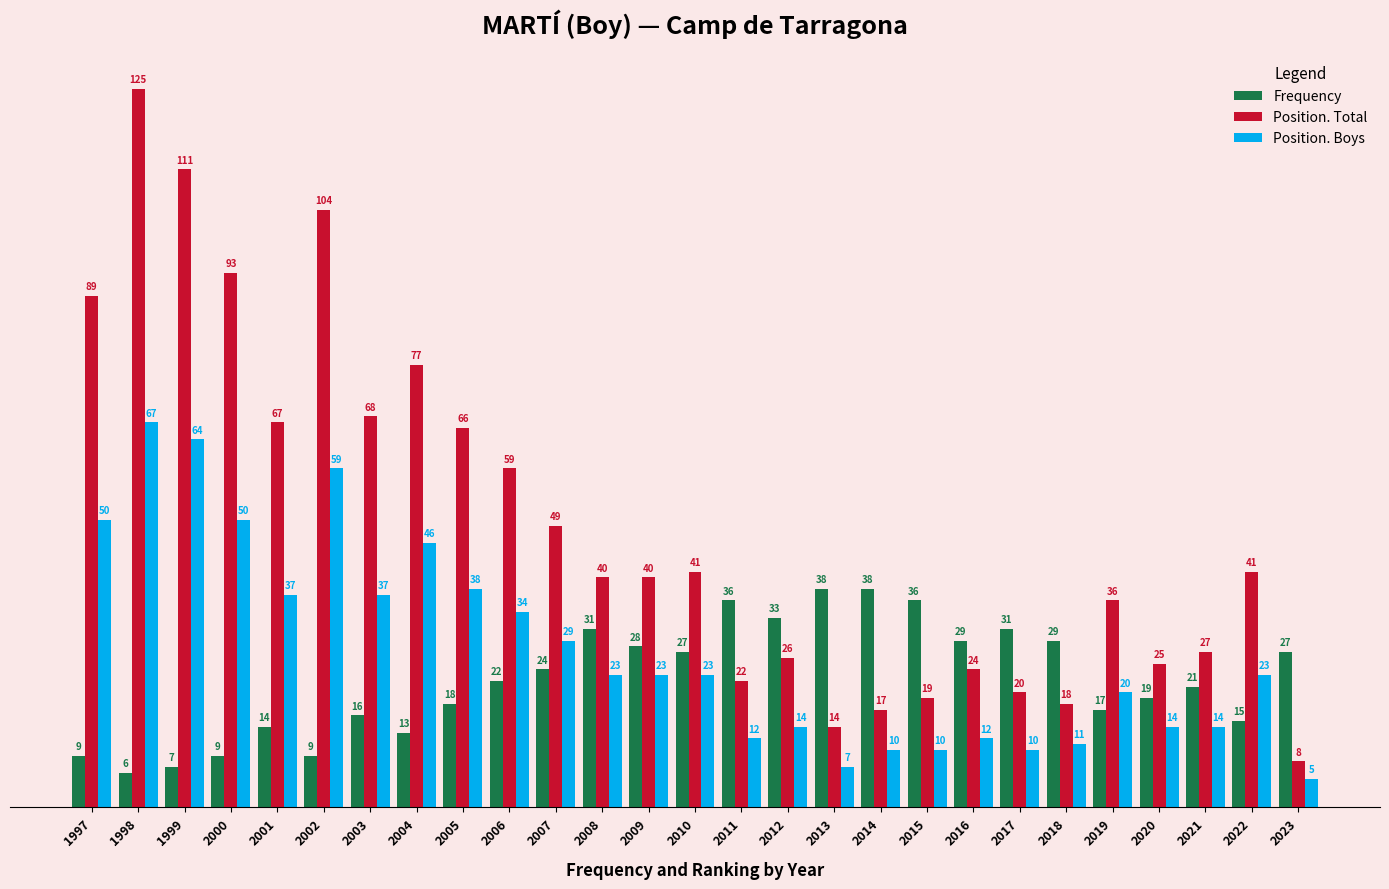

Does the chart contain any negative values?

No